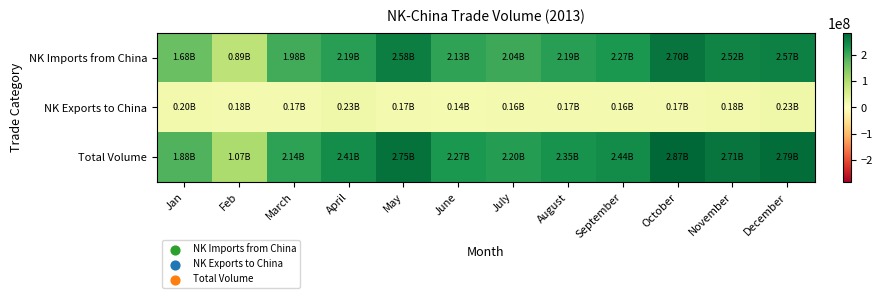

What is the smallest value displayed?

14046767